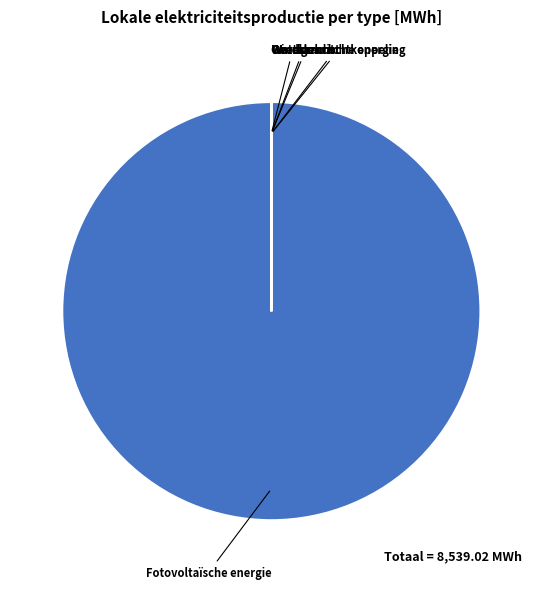

Is there any slice that represents more than half of the pie?

Yes